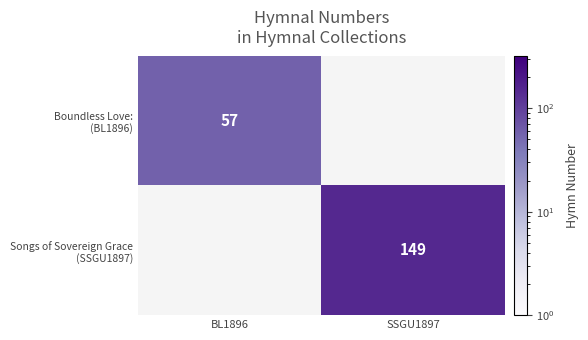

What is the highest value of the Boundless Love: (BL1896) series?

57.0